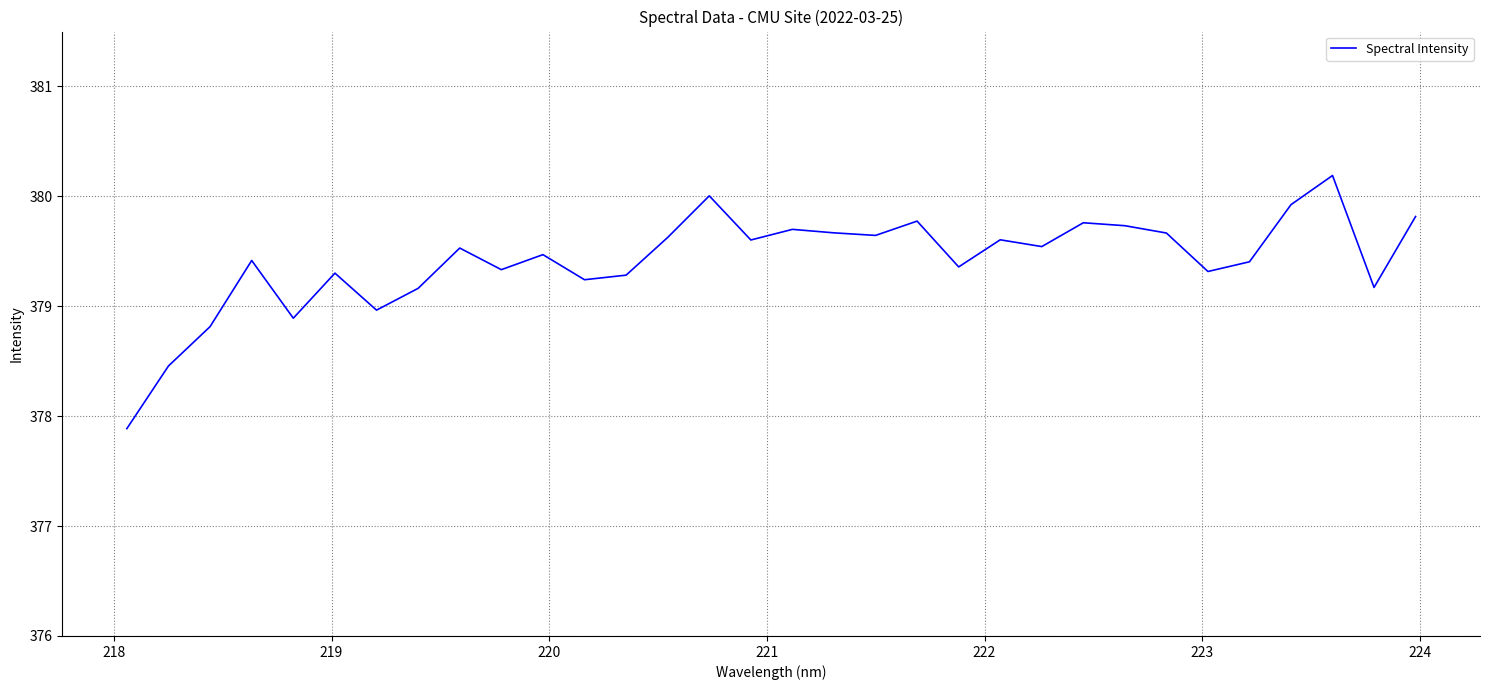

What is the smallest value displayed?

377.9